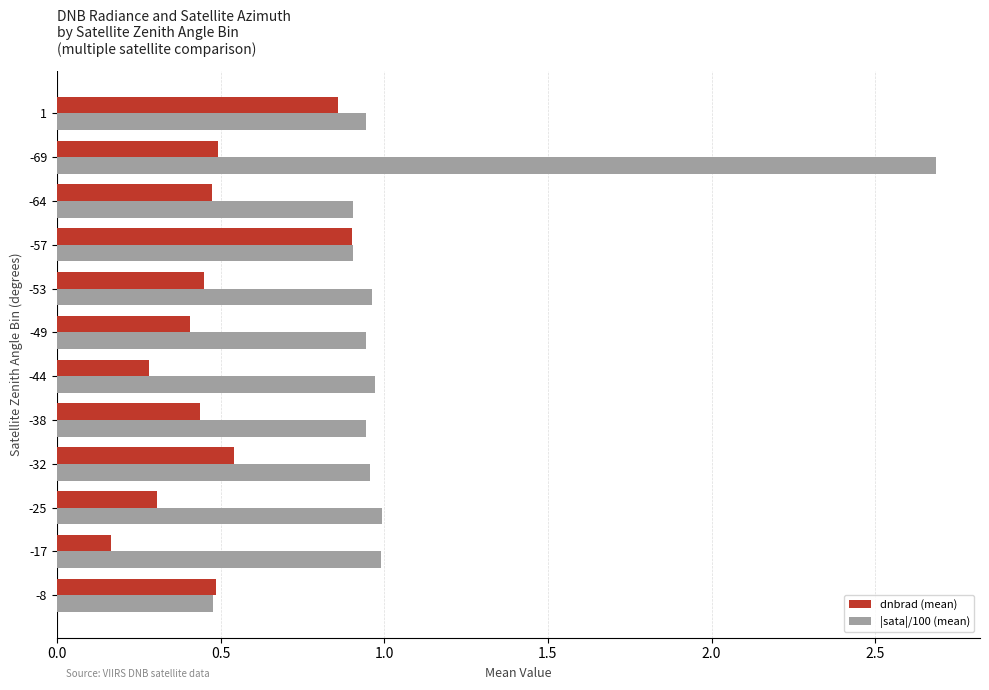

The dnbrad (mean) series shows 0.7 at -38. True or false?

False